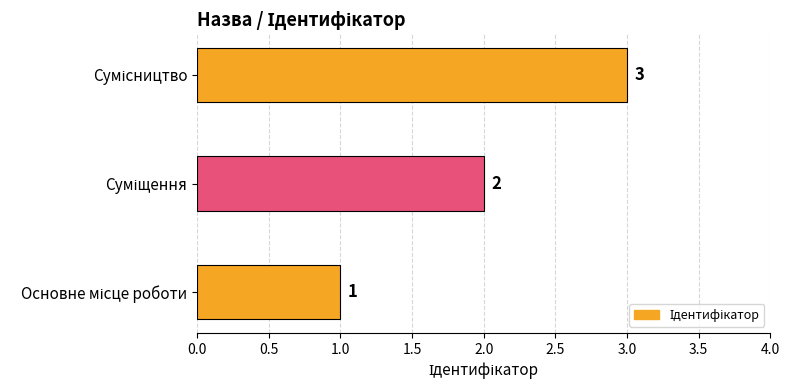

What is the sum of all values?

6